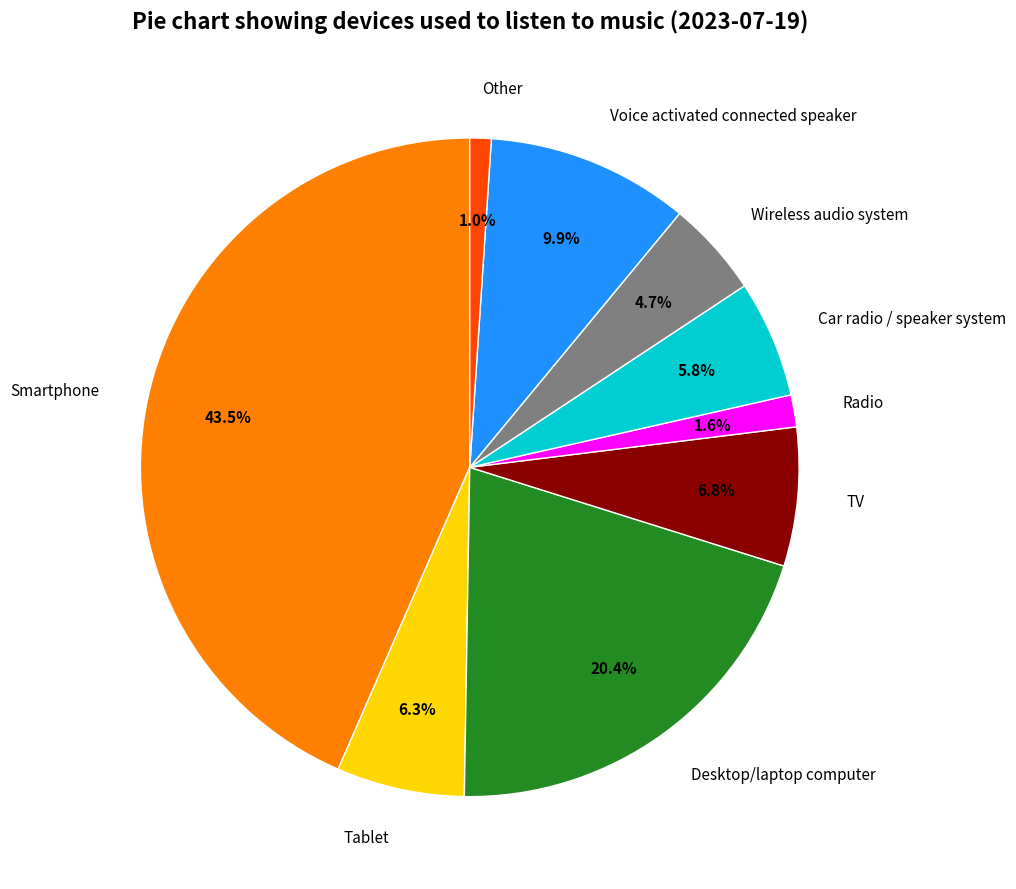

How much of the chart is everything except Voice activated connected speaker?

90.1%